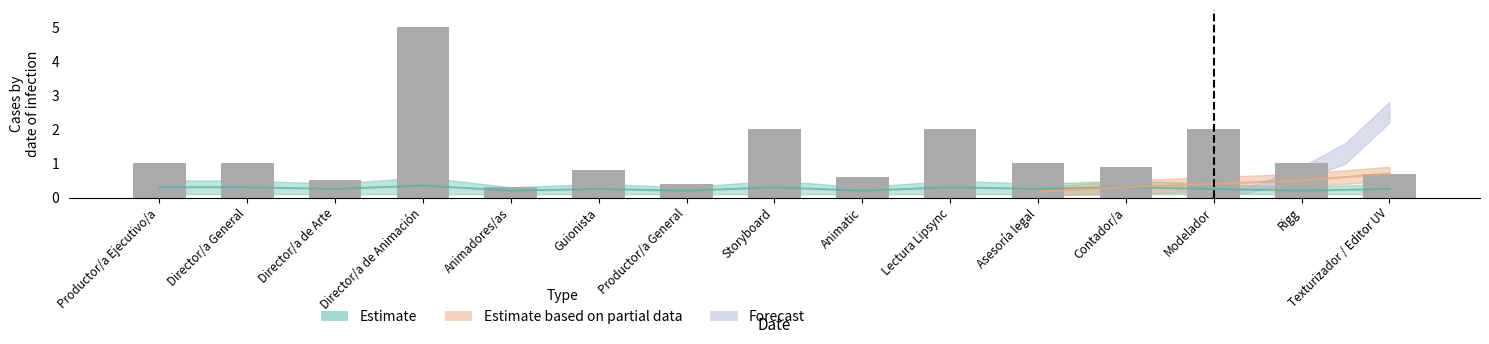

How many categories are shown in the chart?

15